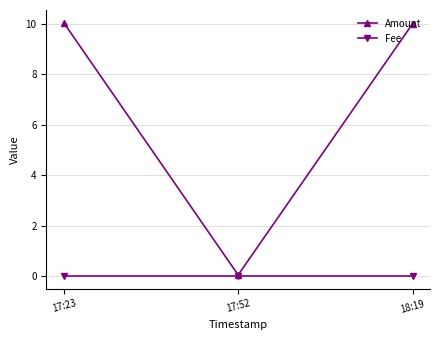

Does the chart have visible grid lines?

Yes